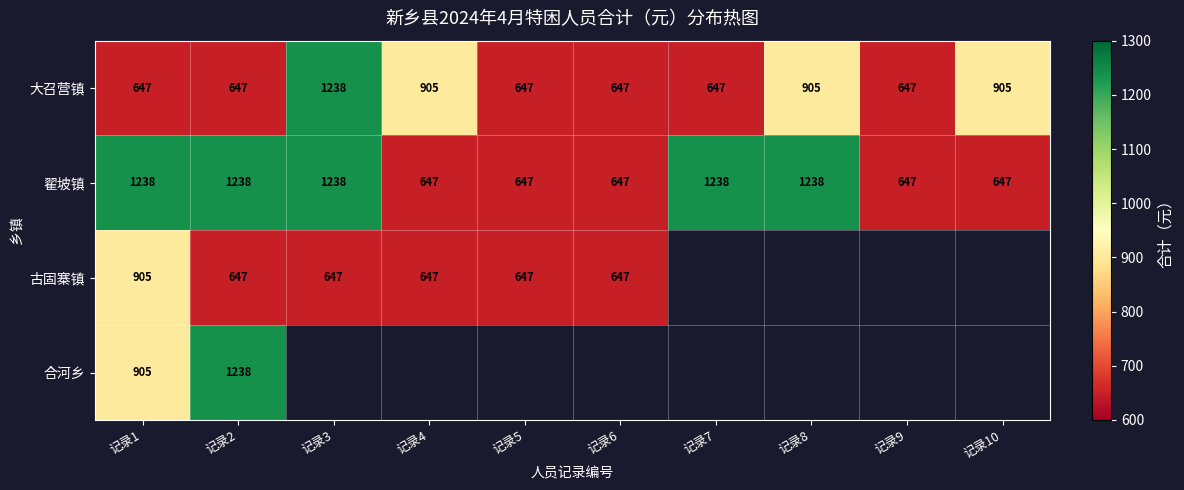

Is the value of 大召营镇 at 记录8 greater than the value of 古固寨镇 at 记录6?

Yes